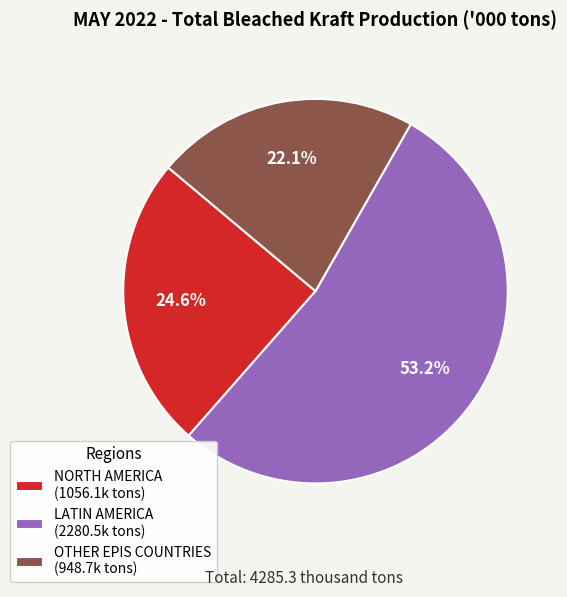

Is there a majority slice in this chart?

Yes